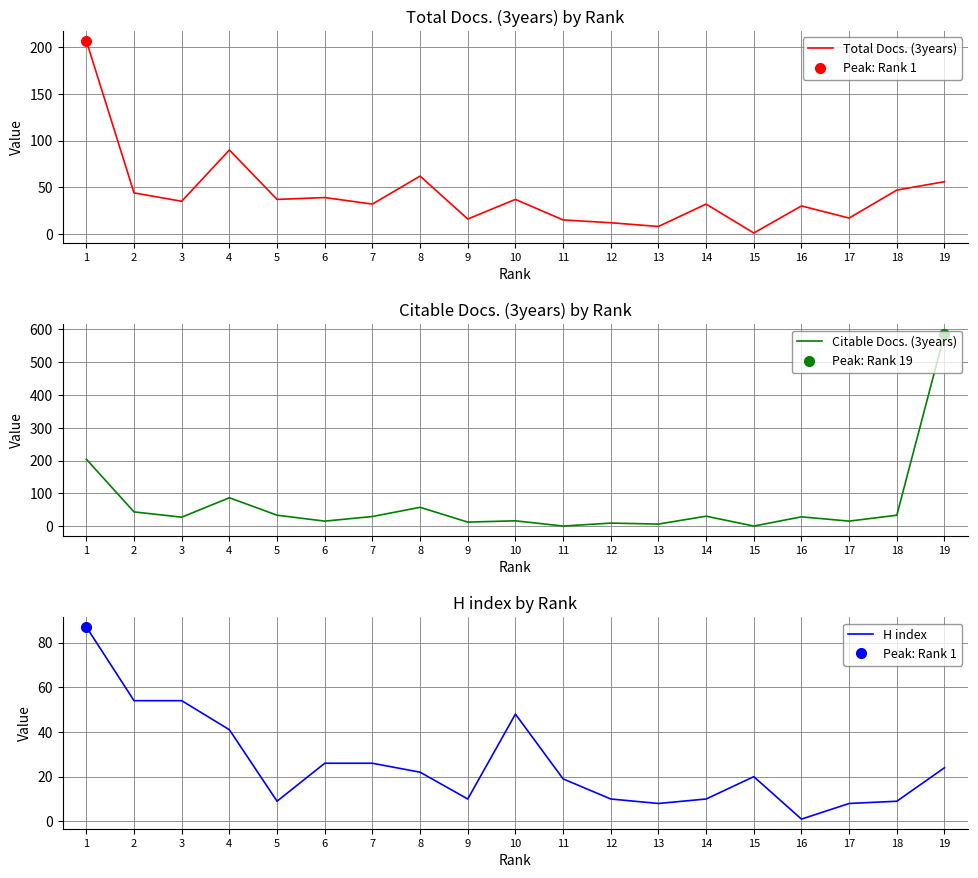

How many lines are shown in the chart?

3